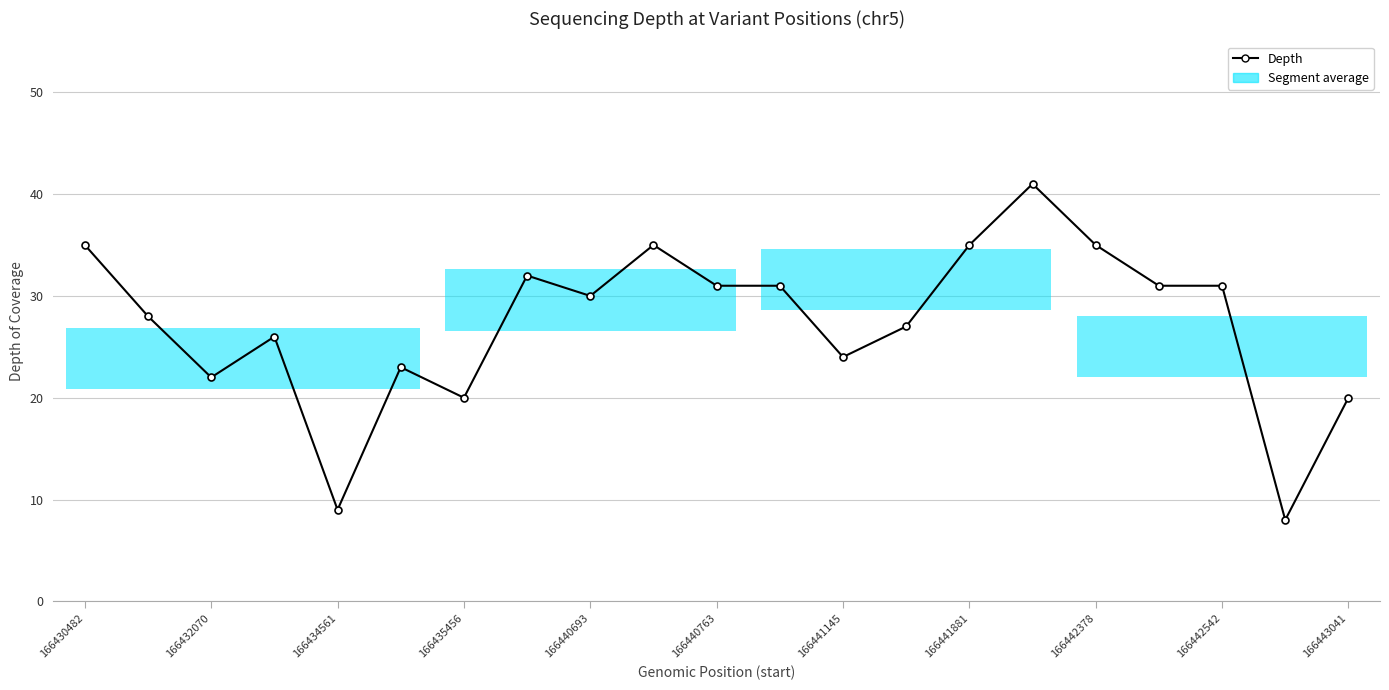

Where is the data nearest to the value 24?

166441145